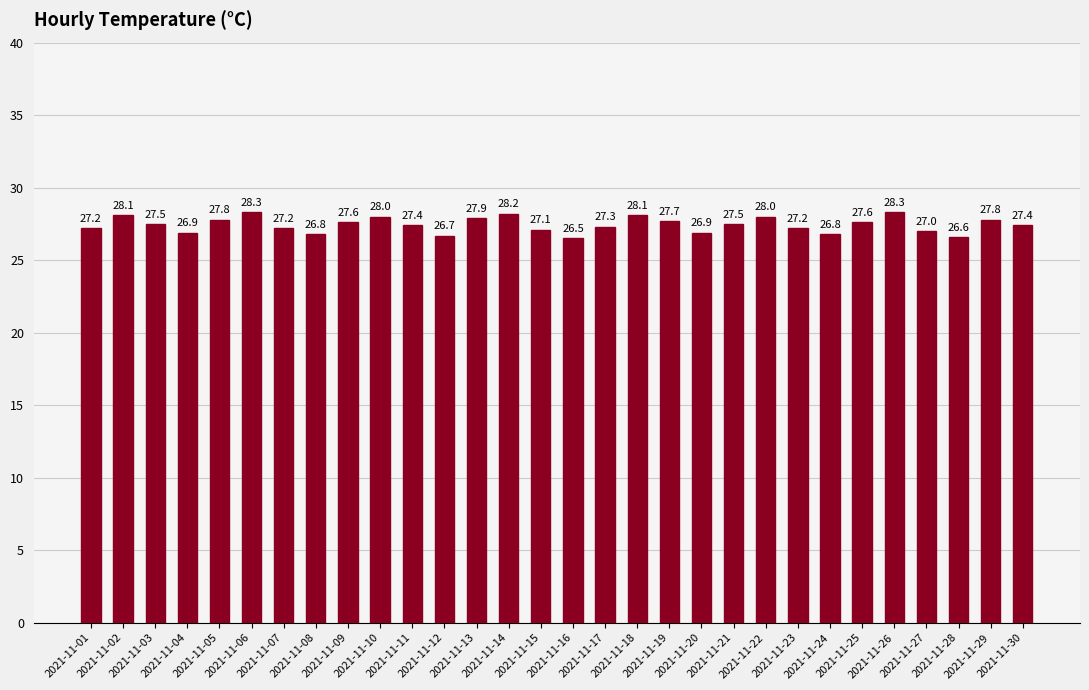

Reading right to left, list all the values displayed in this chart.

2021-11-30=27.4	2021-11-29=27.8	2021-11-28=26.6	2021-11-27=27.0	2021-11-26=28.3	2021-11-25=27.6	2021-11-24=26.8	2021-11-23=27.2	2021-11-22=28.0	2021-11-21=27.5	2021-11-20=26.9	2021-11-19=27.7	2021-11-18=28.1	2021-11-17=27.3	2021-11-16=26.5	2021-11-15=27.1	2021-11-14=28.2	2021-11-13=27.9	2021-11-12=26.7	2021-11-11=27.4	2021-11-10=28.0	2021-11-09=27.6	2021-11-08=26.8	2021-11-07=27.2	2021-11-06=28.3	2021-11-05=27.8	2021-11-04=26.9	2021-11-03=27.5	2021-11-02=28.1	2021-11-01=27.2